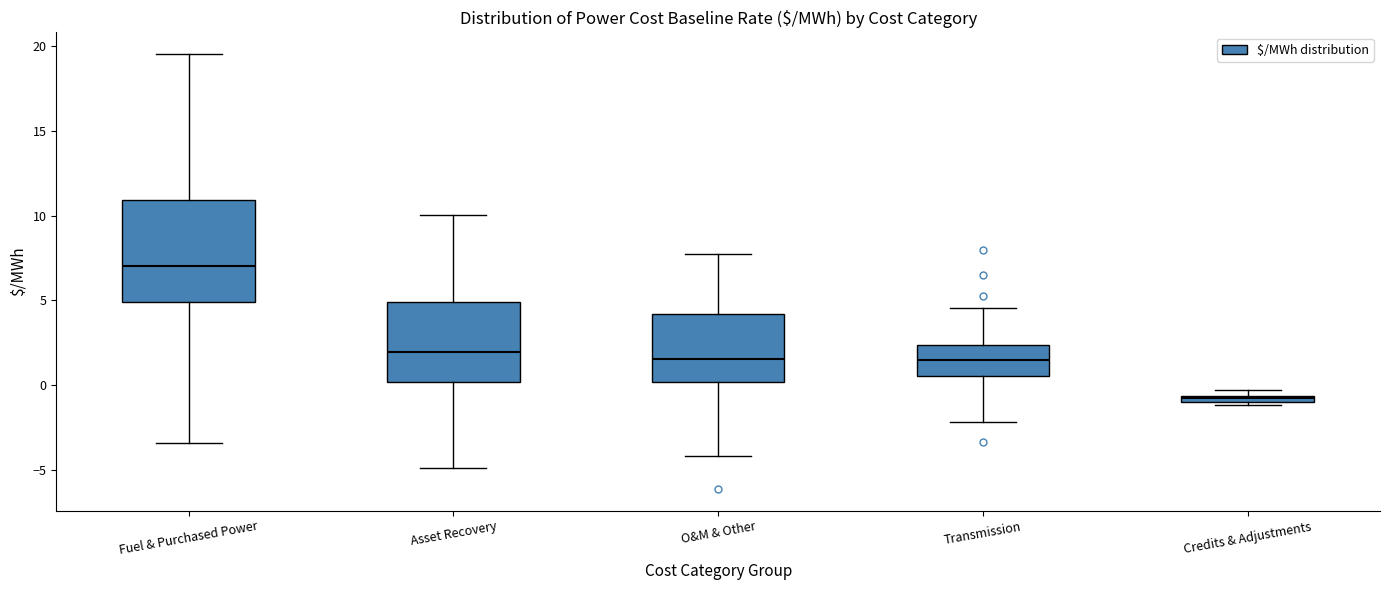

Comparing the boxes themselves (not the whiskers), which one is the tallest?

Fuel & Purchased Power